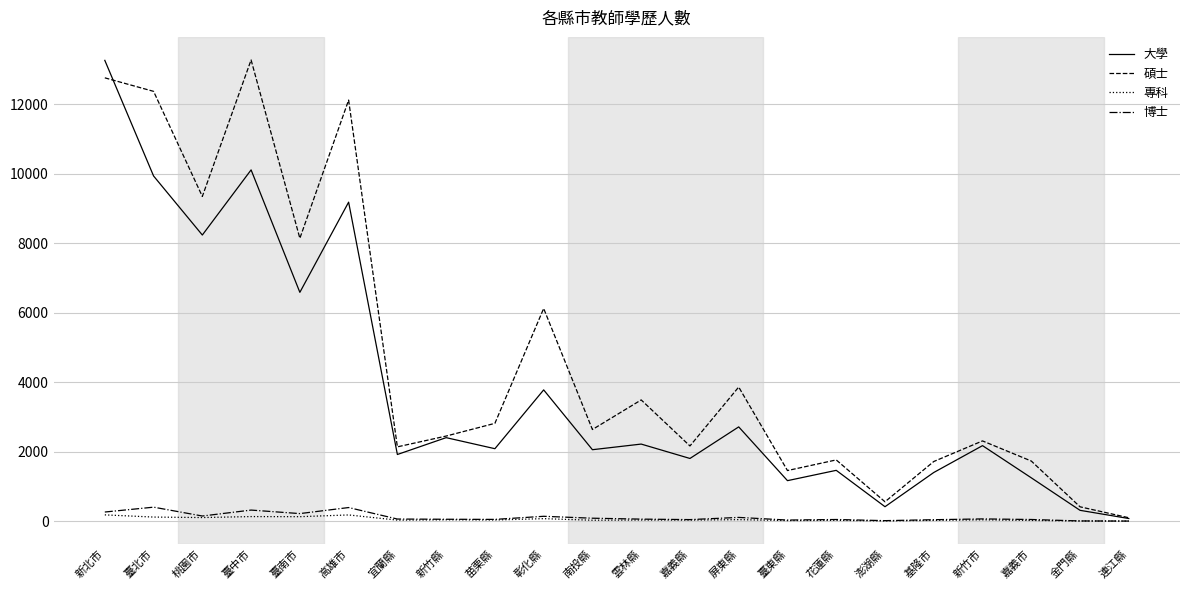

At which label is 碩士 closest to 6685?

彰化縣